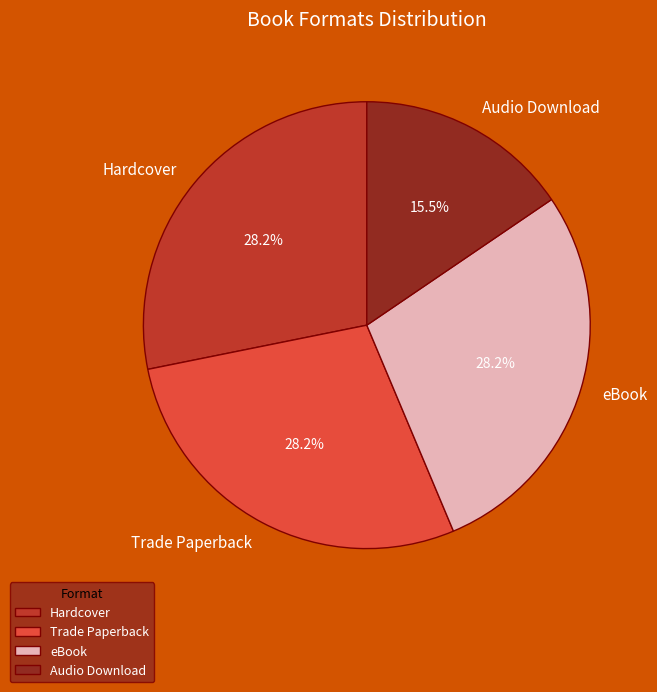

Count the number of slices in the pie.

4